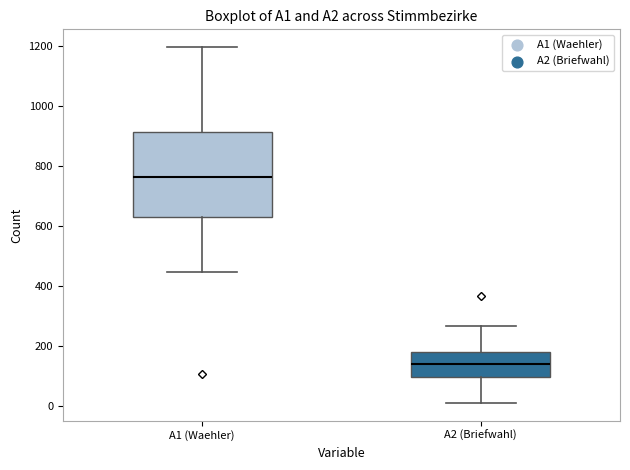

Where does the upper whisker of the box for A2 (Briefwahl) end on the y-axis? The values are not printed on the chart, so give them approximately, as read against the axis.

260